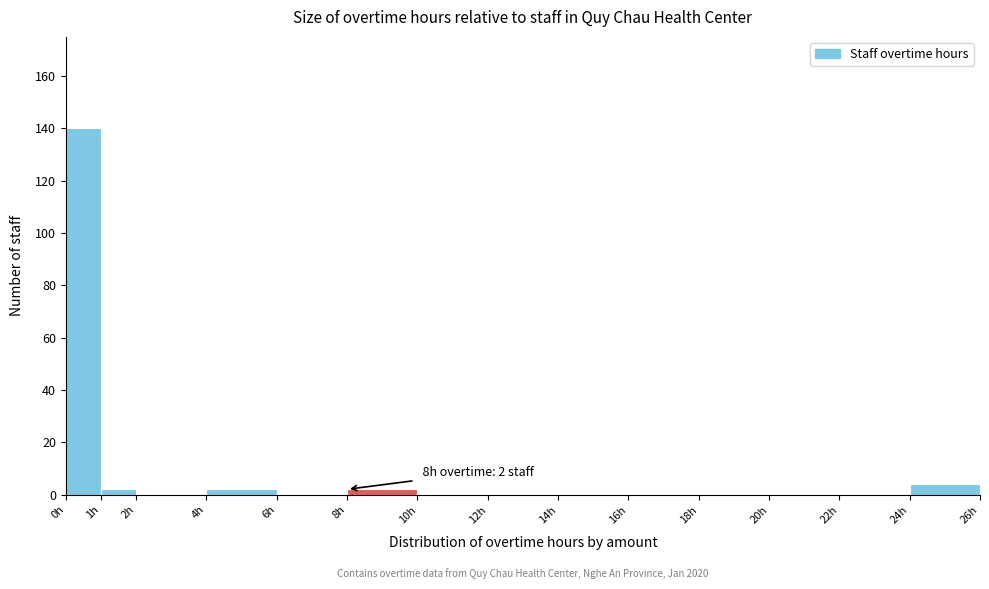

Over which range of the x-axis is the bar tallest?

0 to 1